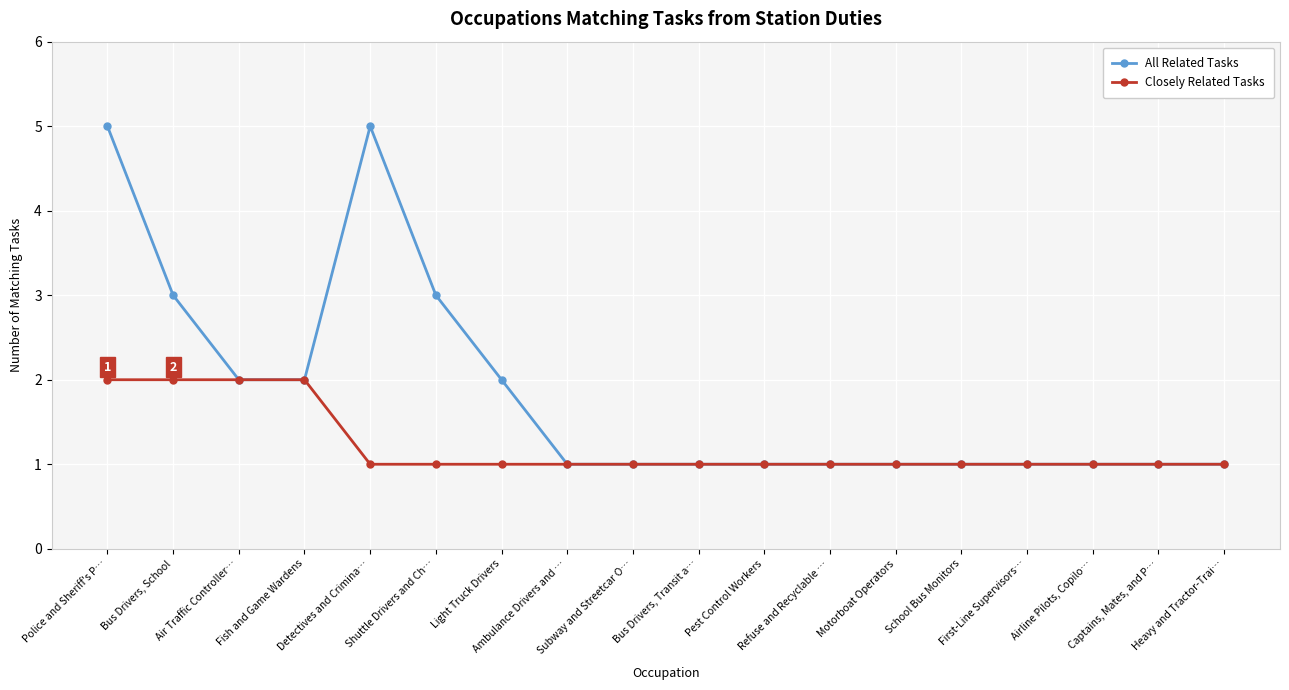

Reading left to right, what are all the values shown in this chart?

All Related Tasks: 5	3	2	2	5	3	2	1	1	1	1	1	1	1	1	1	1	1
Closely Related Tasks: 2	2	2	2	1	1	1	1	1	1	1	1	1	1	1	1	1	1